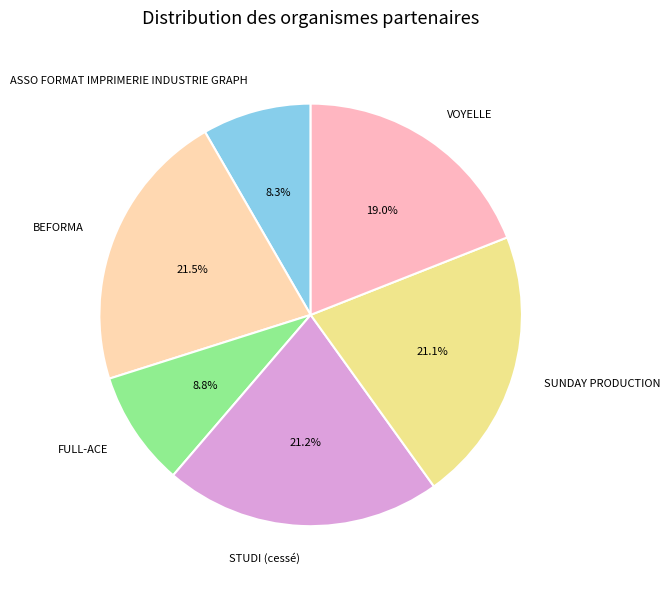

Does VOYELLE account for over 50% of the chart?

No